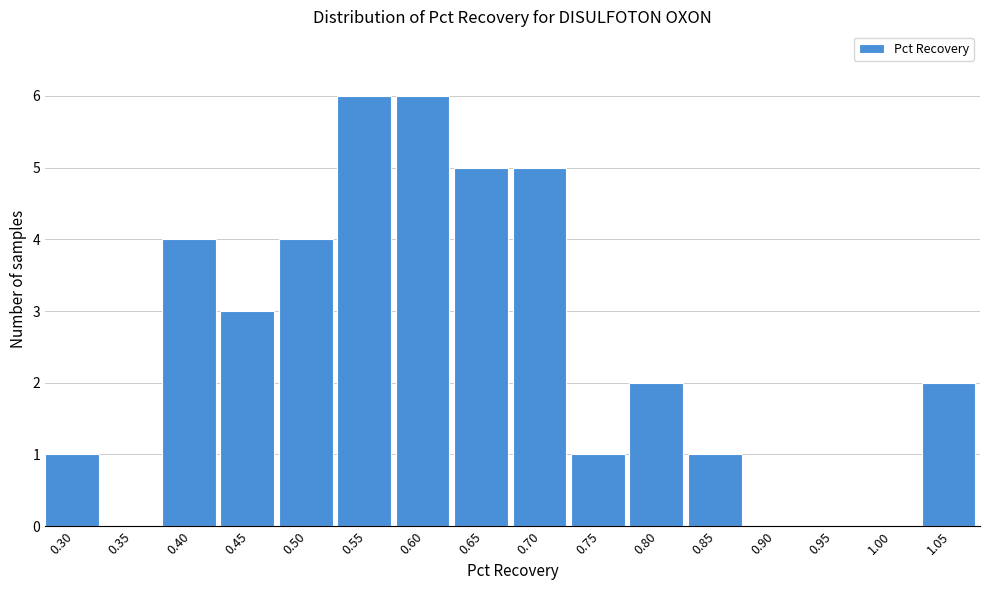

Reading left to right, list all the values displayed in this chart.

0.30=1	0.35=0	0.40=4	0.45=3	0.50=4	0.55=6	0.60=6	0.65=5	0.70=5	0.75=1	0.80=2	0.85=1	0.90=0	0.95=0	1.00=0	1.05=2